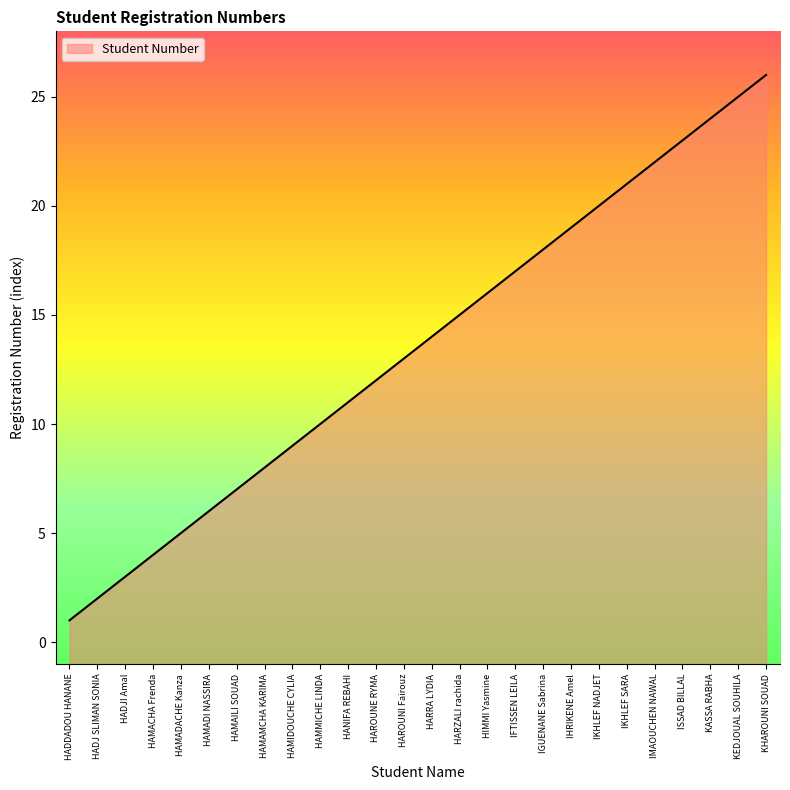

What is the label of the 9th point from the left?

HAMIDOUCHE CYLIA